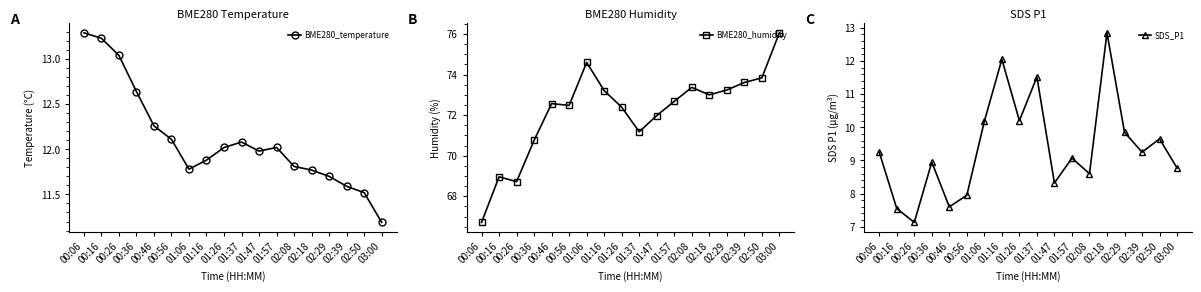

List the series in order of their peak value, highest first.

BME280_humidity, BME280_temperature, SDS_P1